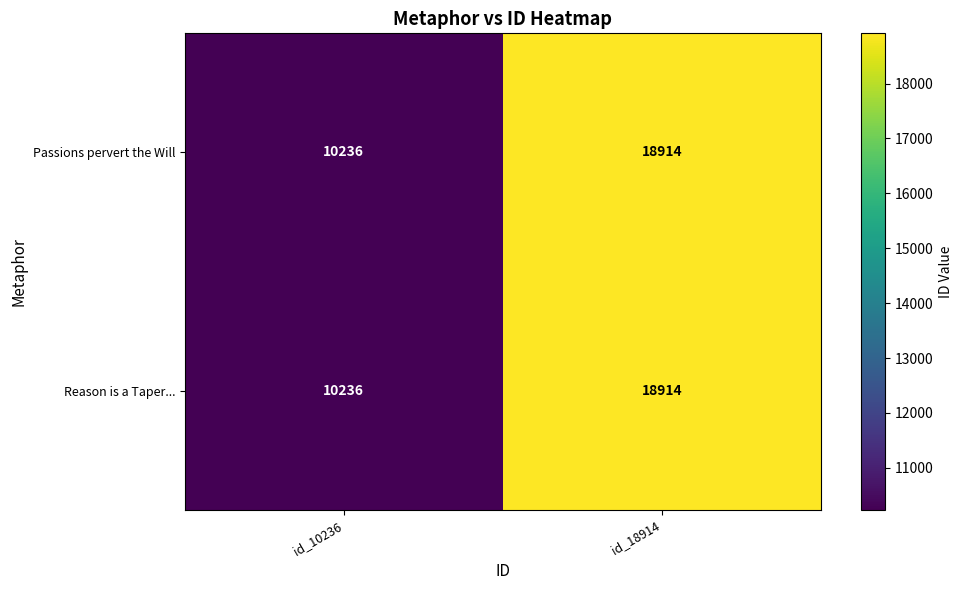

What is the sum of all Passions pervert the Will values?

29150